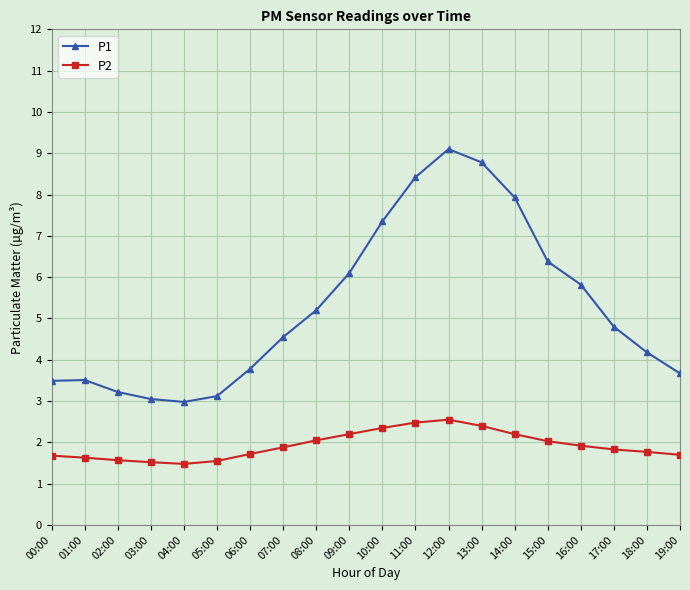

Between 07:00 and 15:00, which series saw the biggest shift?

P1